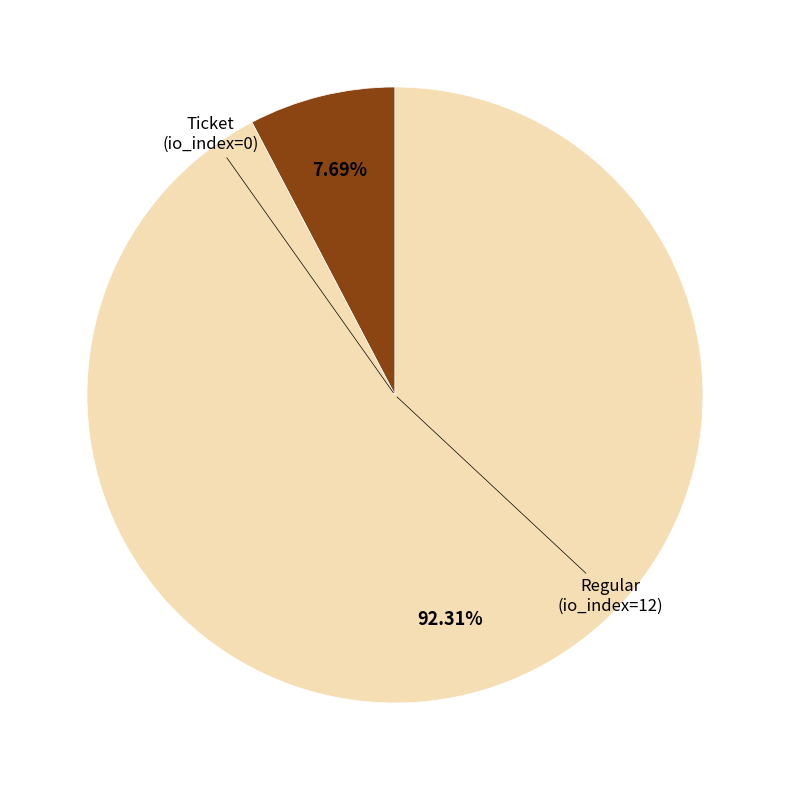

Is the sum of Regular and Ticket greater than half?

Yes